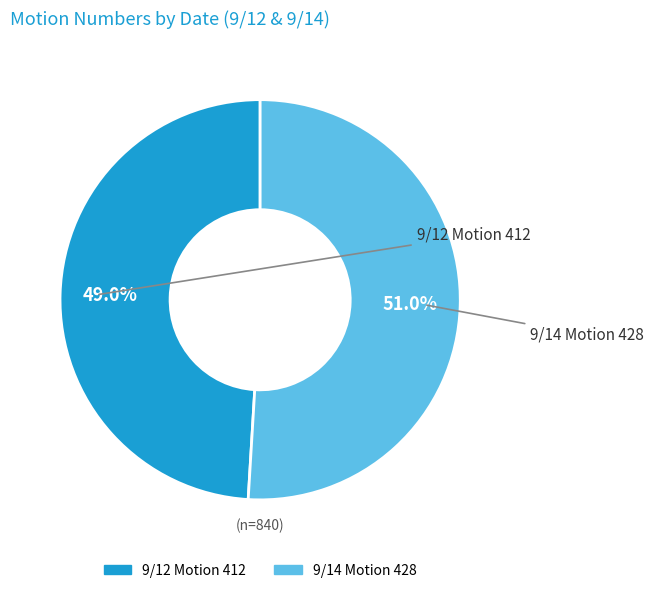

What portion of the pie excludes 9/14 Motion 428?

49.0%